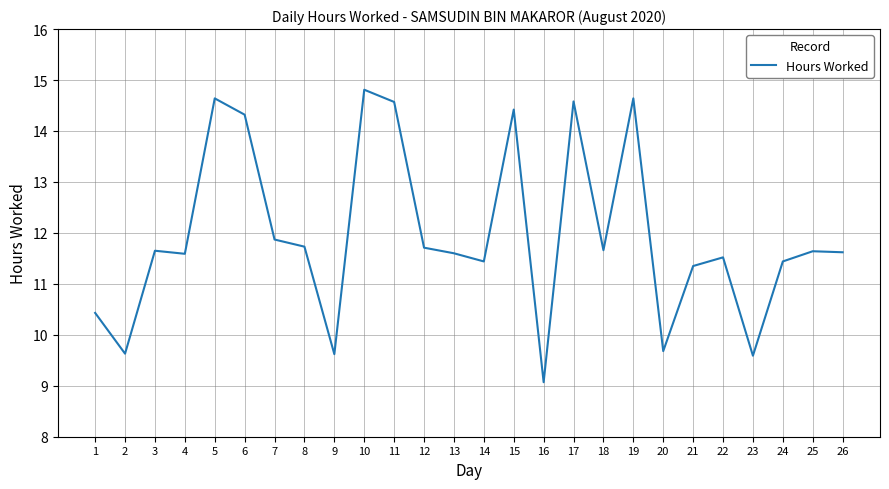

At which label does the data first exceed 11?

3